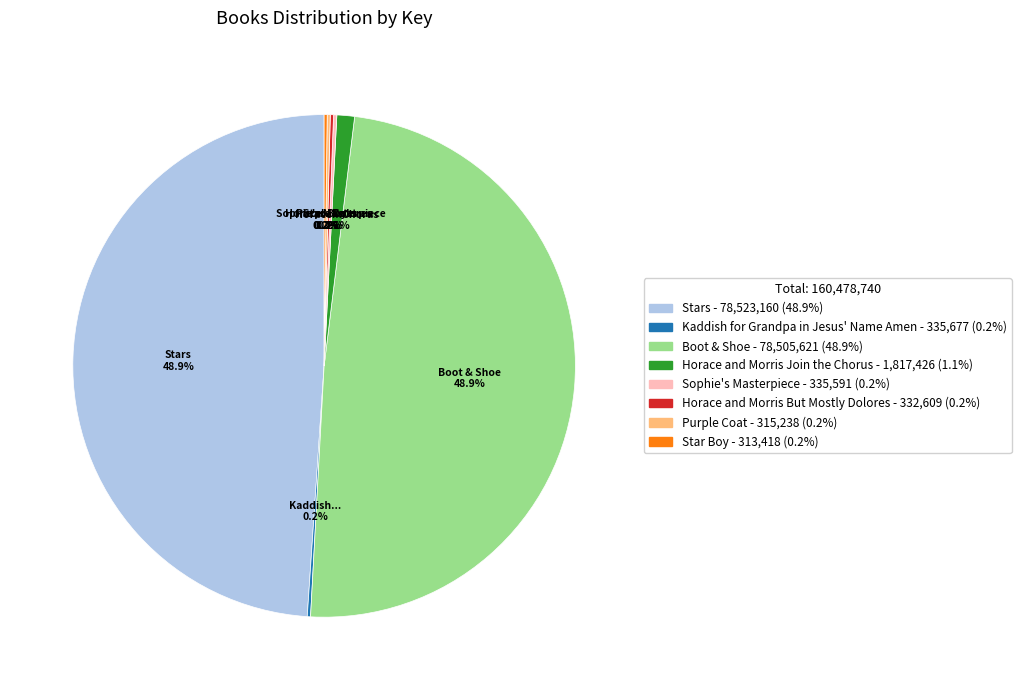

Is there any slice that represents more than half of the pie?

No